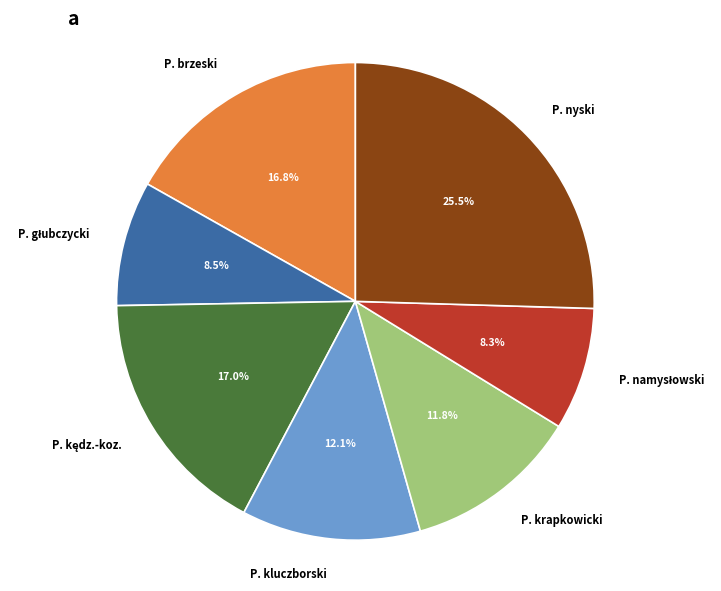

How many segments does this pie chart have?

7